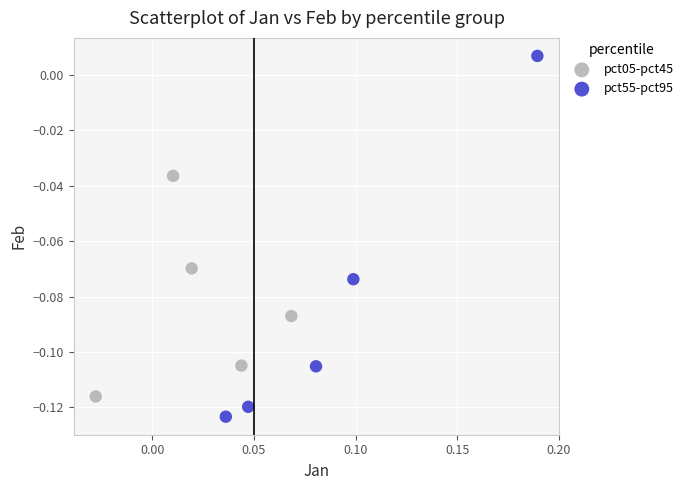

Which series contains the lowest Y value?

pct55-pct95